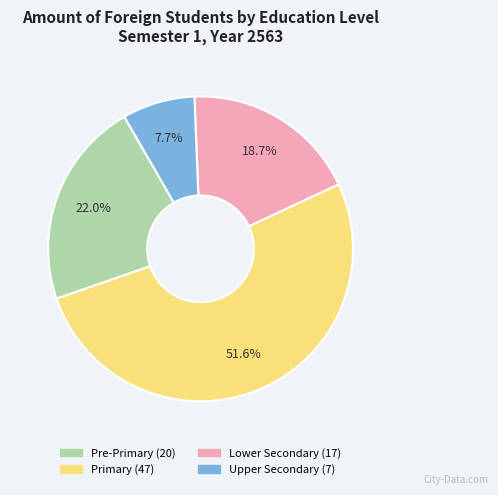

Does any single category account for the majority?

Yes